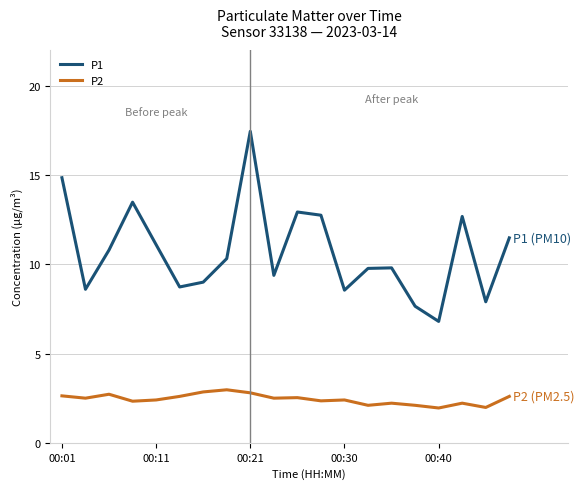

Which series has the widest spread of values?

P1